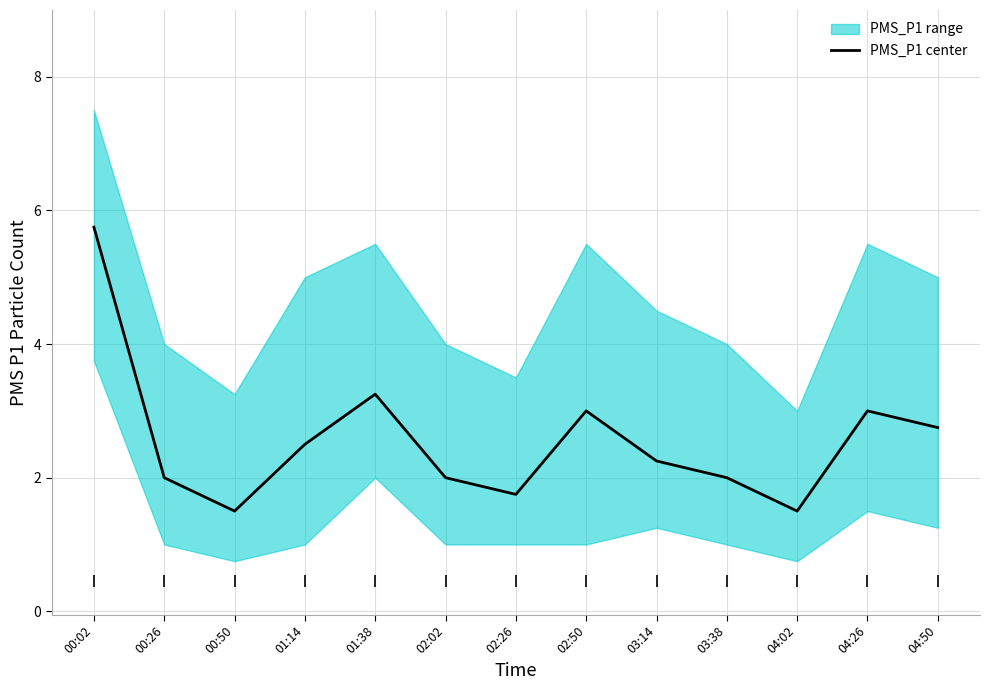

What is the label of the 12th point from the right?

00:26